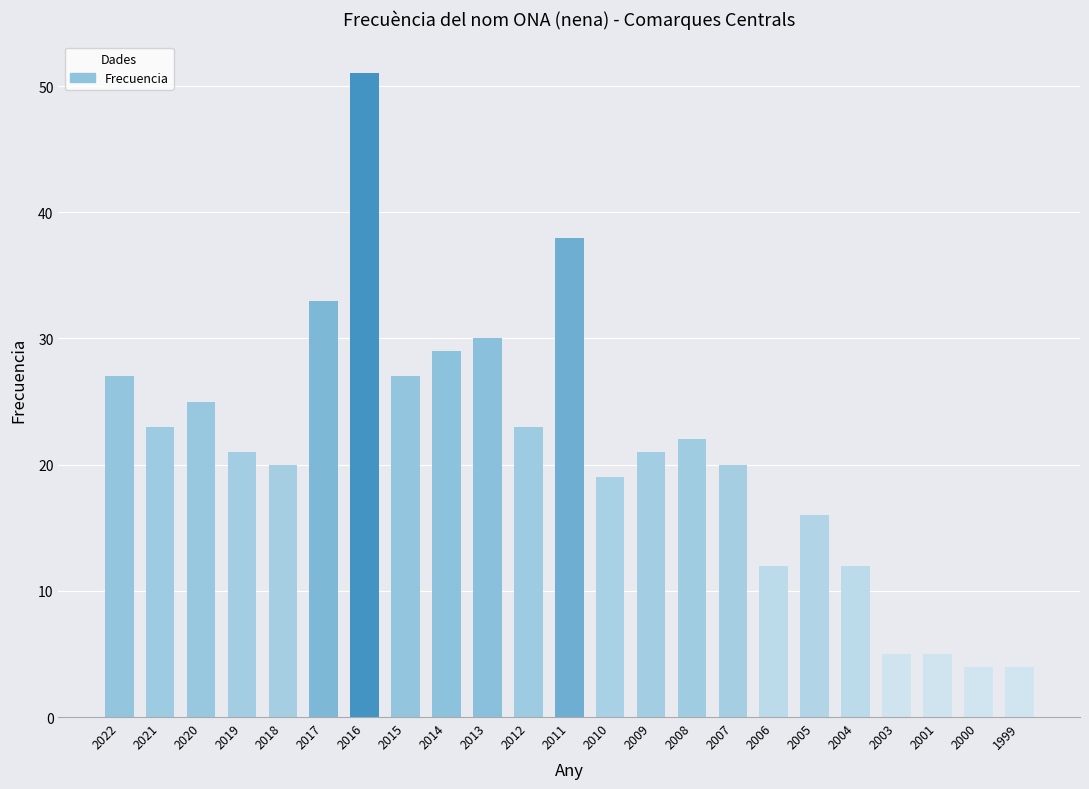

True or false: the data shows 27 at 2015.

True